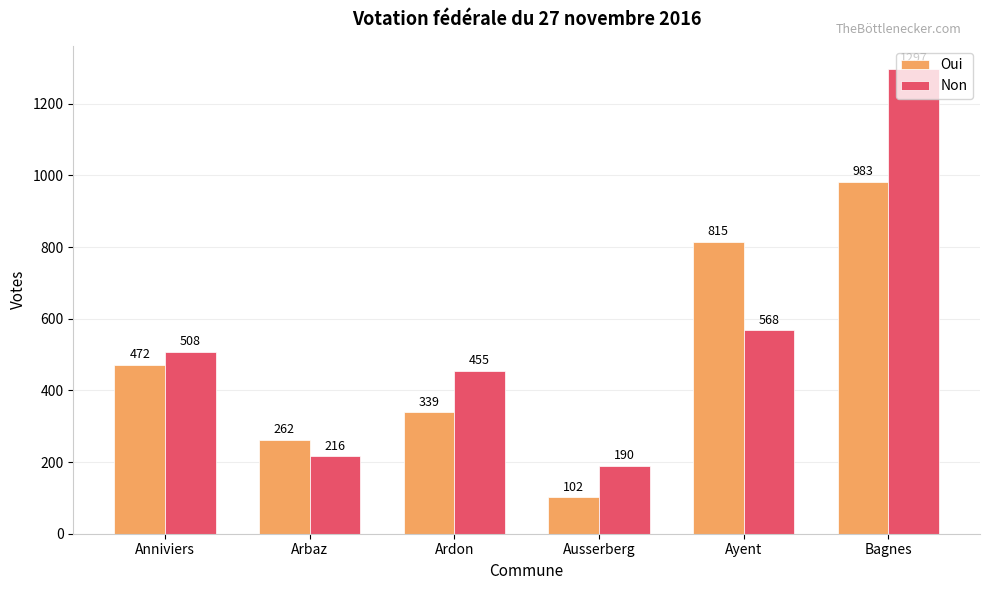

What is the difference between the highest and lowest values at Ardon?

116